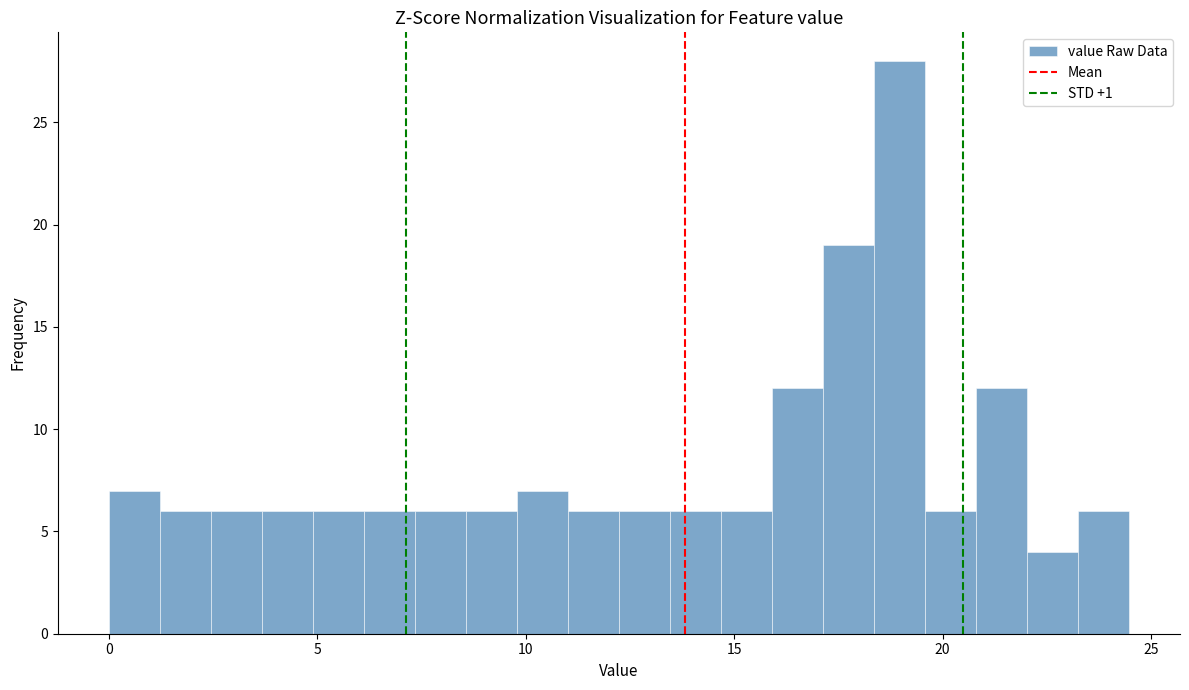

Around what value on the x-axis is the tallest bar? Give the approximate position of its centre, as read against the axis.

19.0